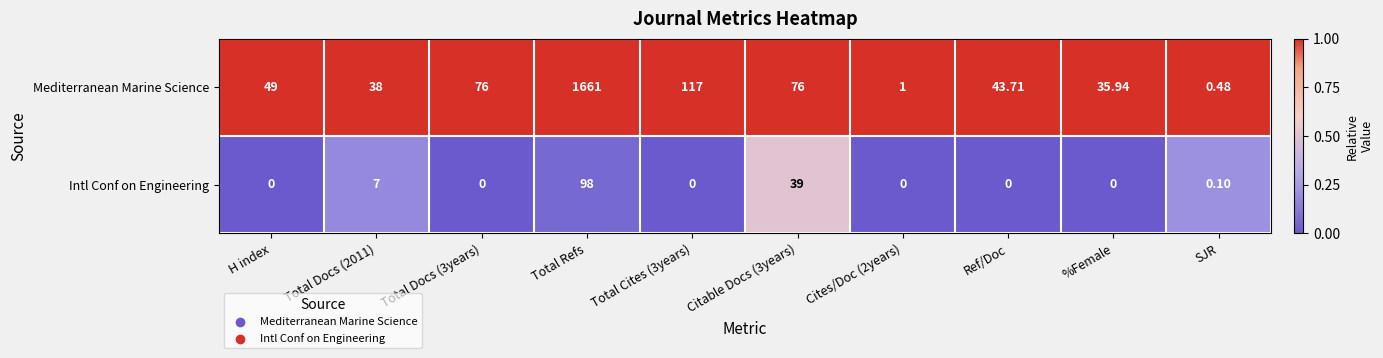

Is the value of Mediterranean Marine Science at Total Cites (3years) greater than the value of Intl Conf on Engineering at SJR?

Yes